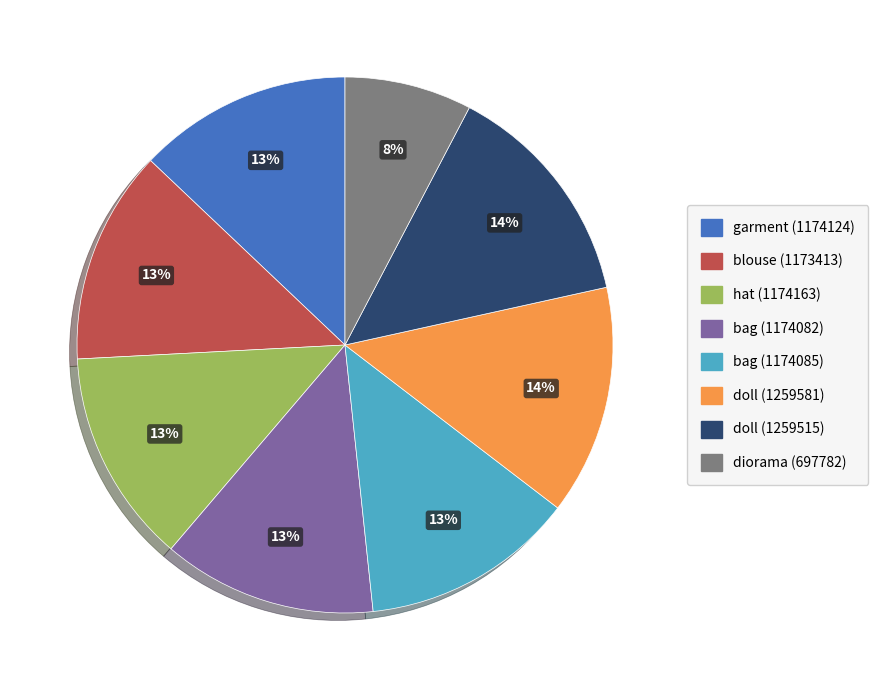

What is the ratio of the value at doll (1259581) to the value at garment (1174124)?

1.1